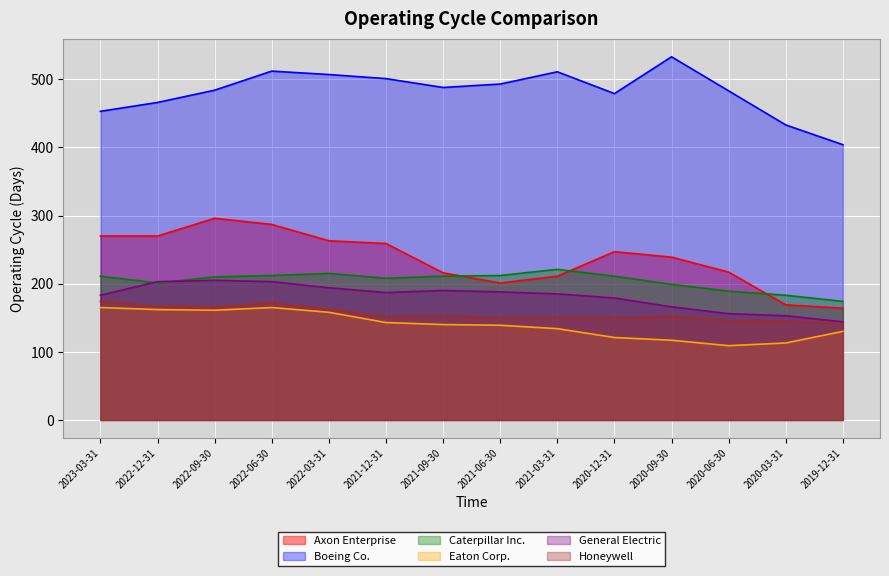

What is the difference between the second highest and minimum values in the Boeing Co. series?

108